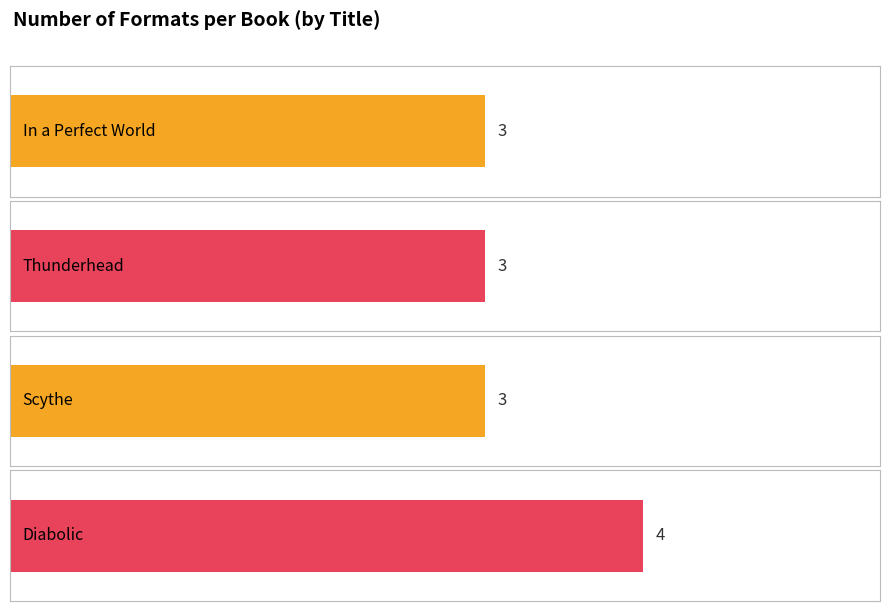

Rank the categories by value from highest to lowest.

Diabolic, In a Perfect World, Thunderhead, Scythe